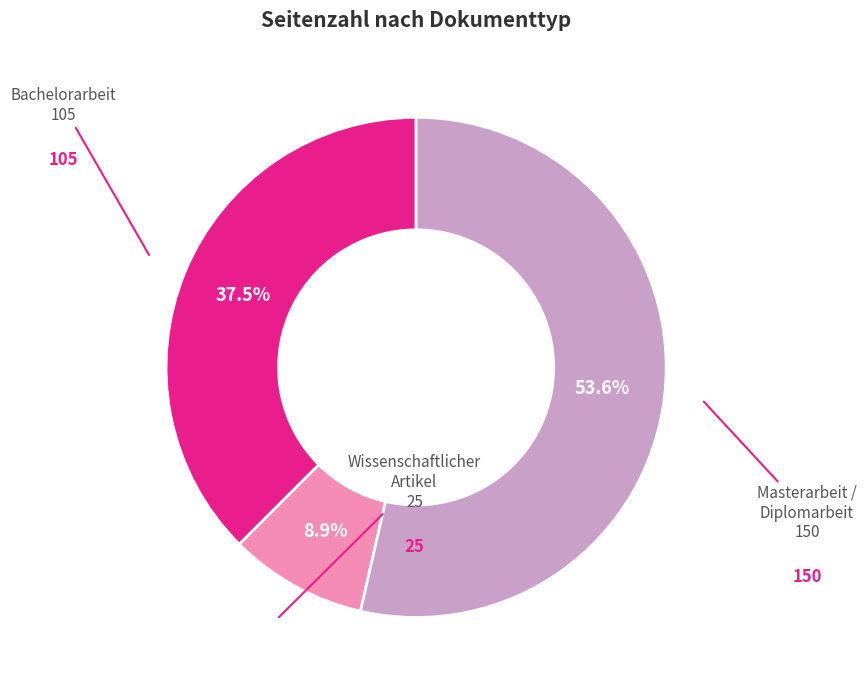

Is there a majority slice in this chart?

Yes